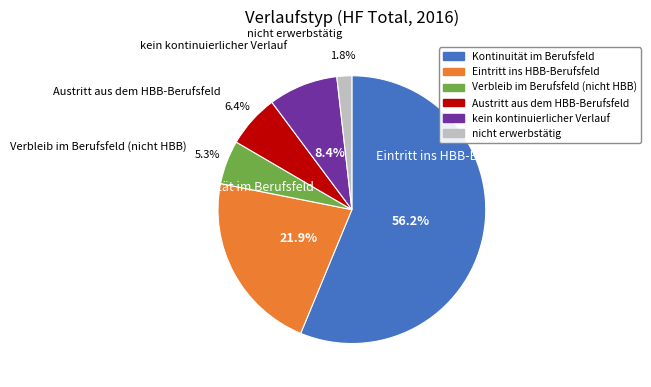

To the nearest percent, what is the difference between the largest and smallest slice percentages?

54%